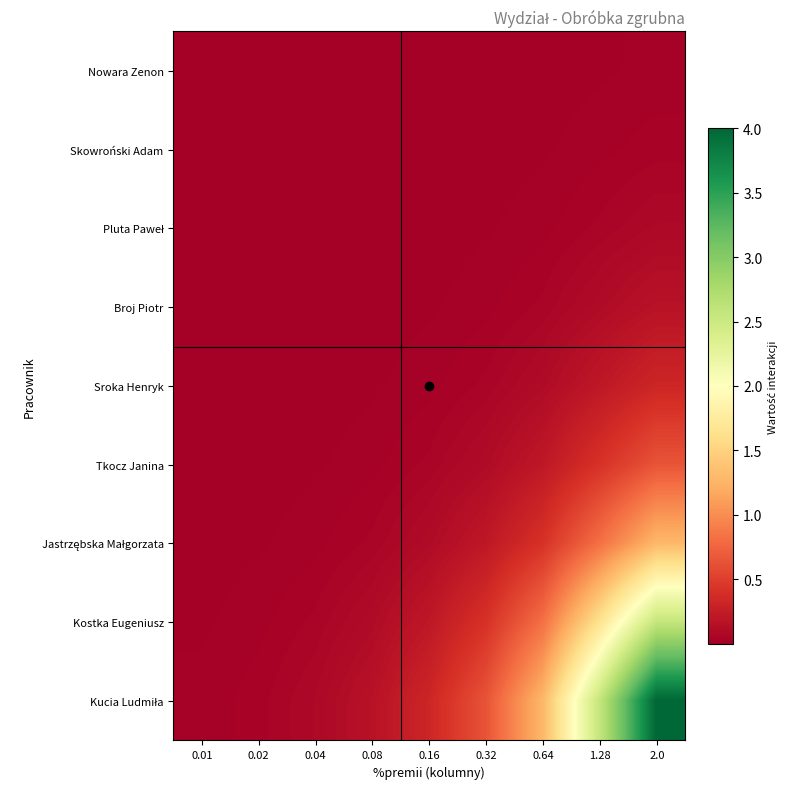

List the series in order of their peak value, highest first.

Kucia Ludmiła, Kostka Eugeniusz, Jastrzębska Małgorzata, Tkocz Janina, Sroka Henryk, Broj Piotr, Pluta Paweł, Skowroński Adam, Nowara Zenon